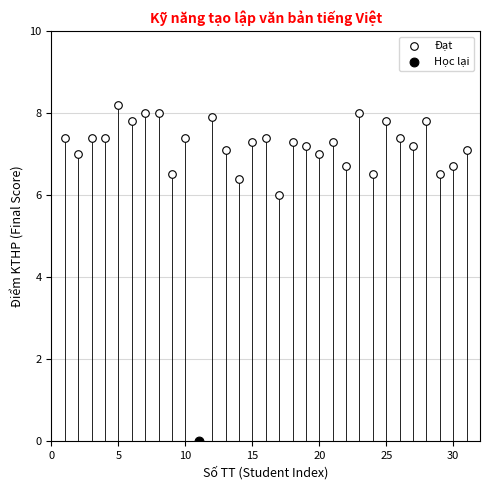

What are all the series names shown in the legend?

Đạt, Học lại